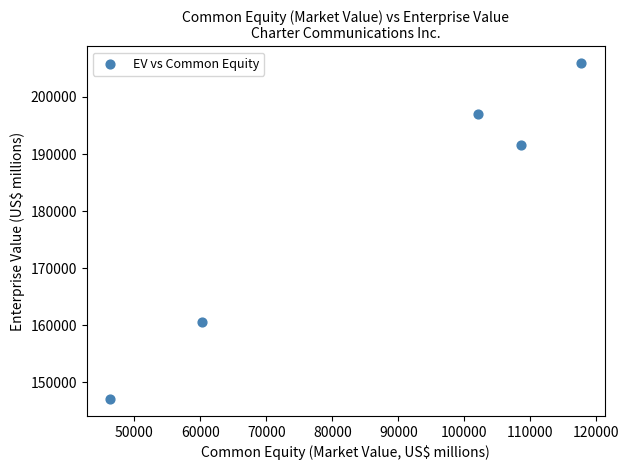

What Y value in the scatter plot is closest to 176495?

191615